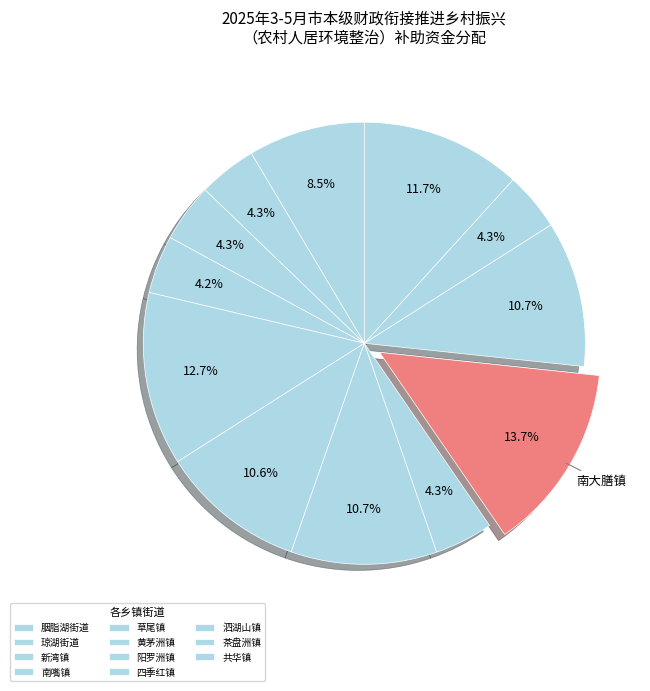

How many slices are in this pie chart?

12